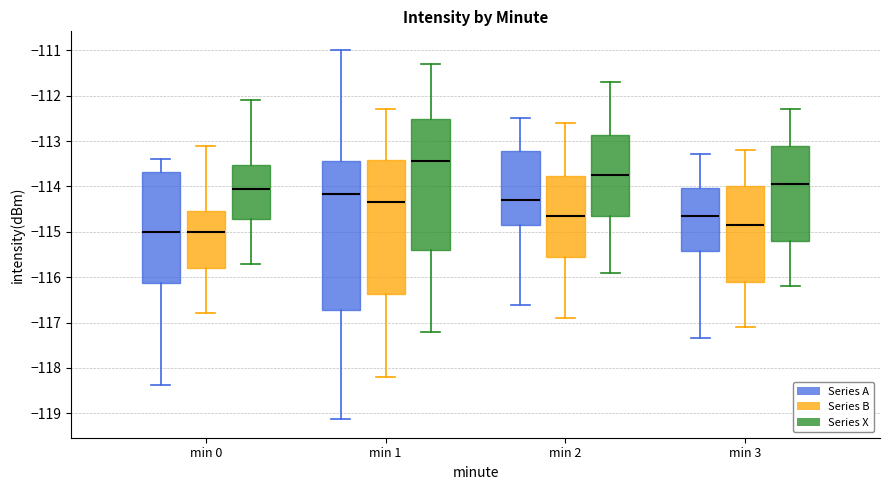

Reading left to right, transcribe this box plot: for each box, give where its median line is, the range the box spans, and where its two whiskers end, as read against the y-axis. The values are not printed on the chart, so give them approximately, as read against the axis.

min 0 (Series A): median -115.0, box -116.1 to -113.7, whiskers -118.4 to -113.4
min 0 (Series B): median -115.0, box -115.8 to -114.5, whiskers -116.8 to -113.1
min 0 (Series X): median -114.0, box -114.7 to -113.5, whiskers -115.7 to -112.1
min 1 (Series A): median -114.2, box -116.7 to -113.4, whiskers -119.1 to -111.0
min 1 (Series B): median -114.3, box -116.4 to -113.4, whiskers -118.2 to -112.3
min 1 (Series X): median -113.4, box -115.4 to -112.5, whiskers -117.2 to -111.3
min 2 (Series A): median -114.3, box -114.9 to -113.2, whiskers -116.6 to -112.5
min 2 (Series B): median -114.6, box -115.5 to -113.8, whiskers -116.9 to -112.6
min 2 (Series X): median -113.7, box -114.6 to -112.9, whiskers -115.9 to -111.7
min 3 (Series A): median -114.7, box -115.4 to -114.0, whiskers -117.3 to -113.3
min 3 (Series B): median -114.8, box -116.1 to -114.0, whiskers -117.1 to -113.2
min 3 (Series X): median -113.9, box -115.2 to -113.1, whiskers -116.2 to -112.3